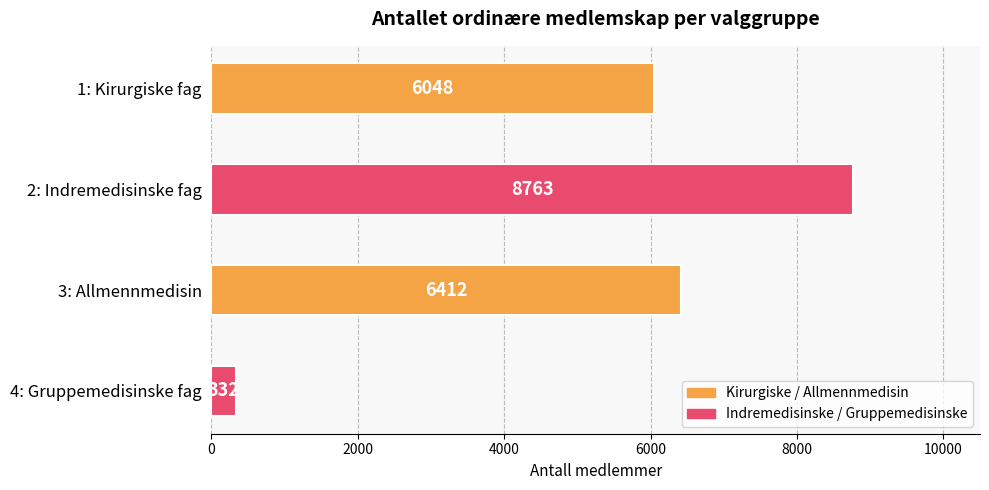

True or false: the data shows 15354 at 2: Indremedisinske fag.

False